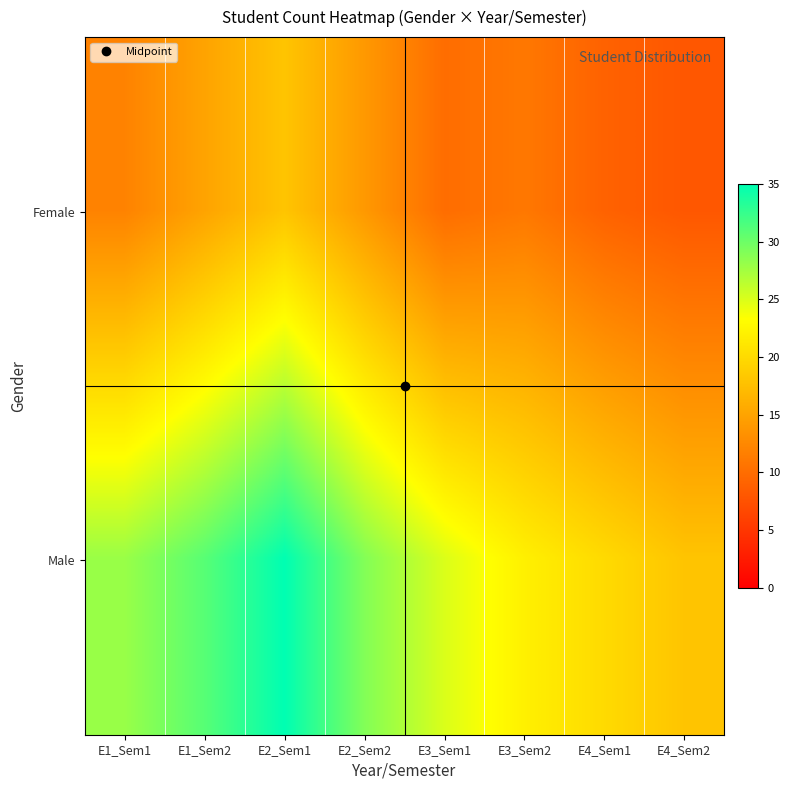

Which label corresponds to the largest value in the chart?

E2_Sem1